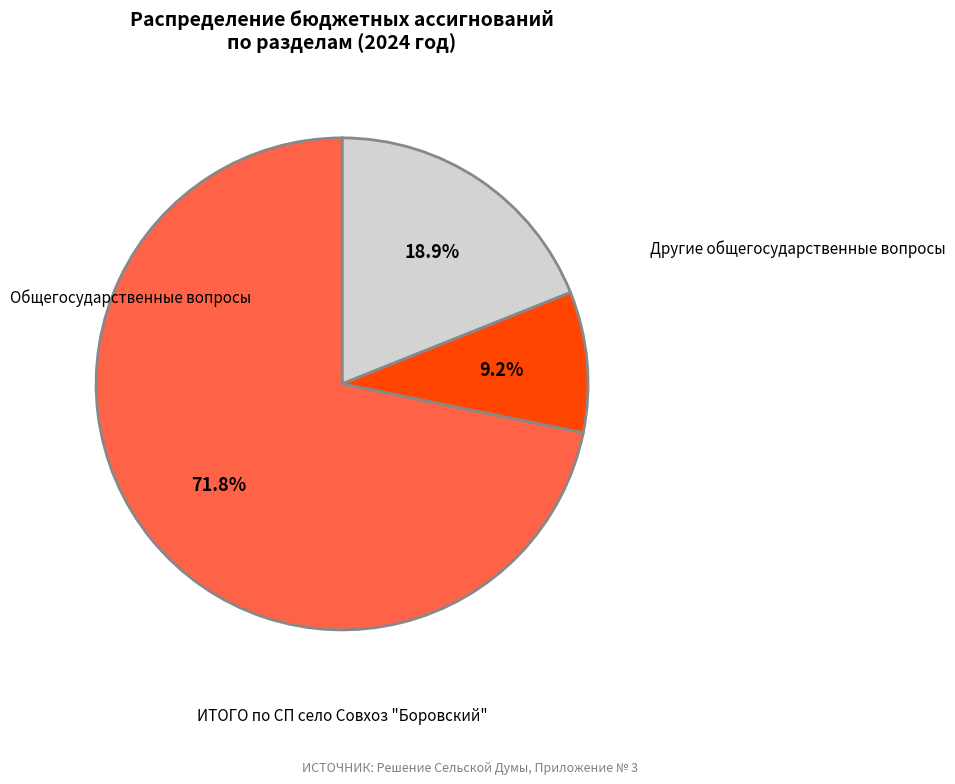

Is it true that Общегосударственные вопросы is 19% of the pie?

True